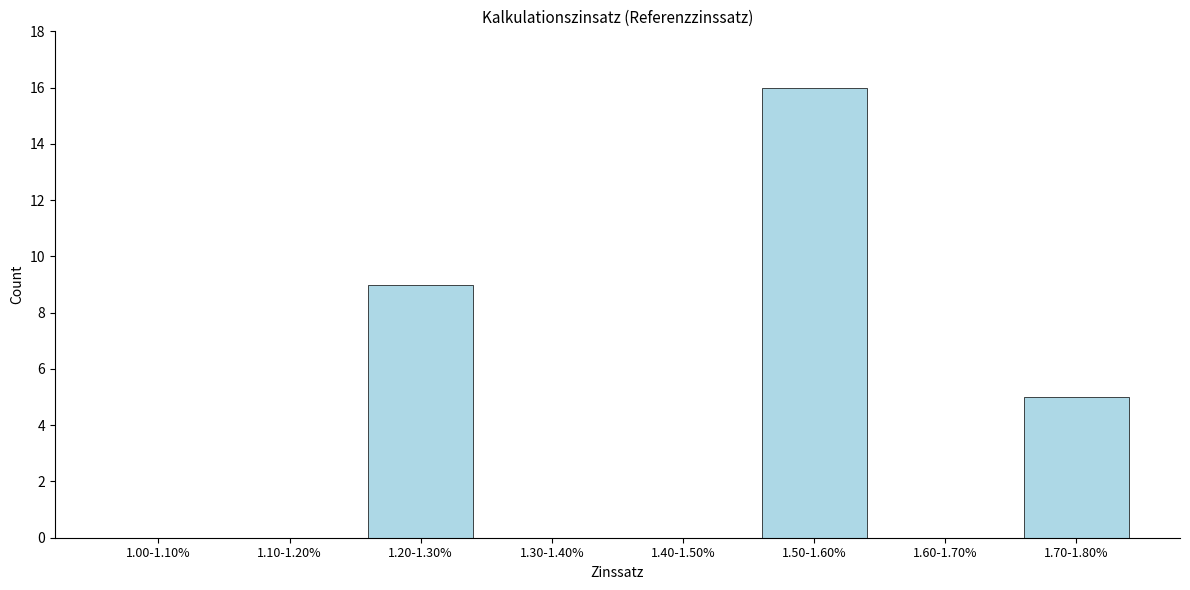

Reading left to right, transcribe all the data shown in this chart.

1.00-1.10%=0	1.10-1.20%=0	1.20-1.30%=9	1.30-1.40%=0	1.40-1.50%=0	1.50-1.60%=16	1.60-1.70%=0	1.70-1.80%=5